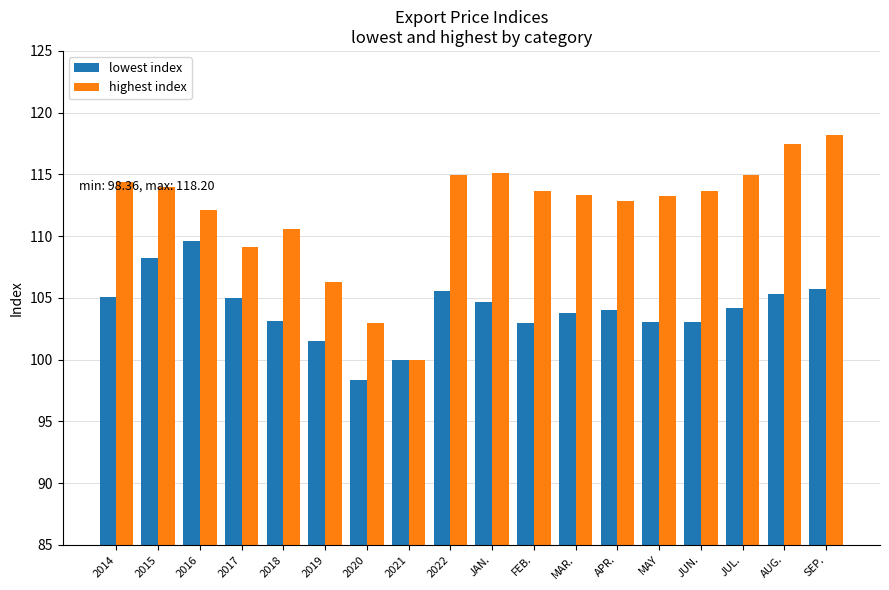

Which series has the largest total across all categories?

highest index